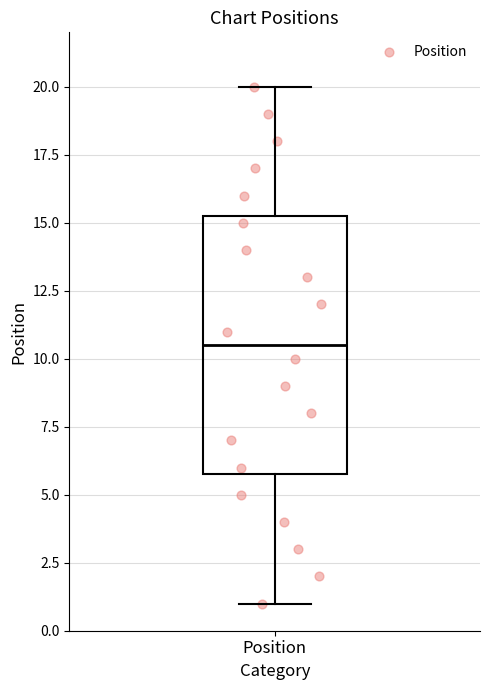

Read this box plot against the y-axis: the position of the median line, the range covered by the box, and the ends of both whiskers. The values are not printed on the chart, so give them approximately, as read against the axis.

median 10.5, box 6.0 to 15.5, whiskers 1.0 to 20.0